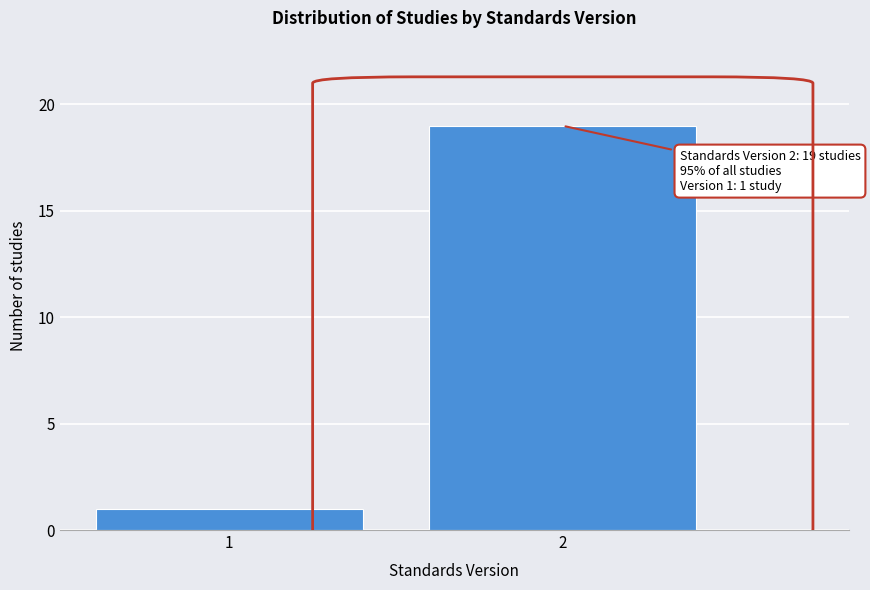

Reading left to right, extract all data points from this chart.

1	19